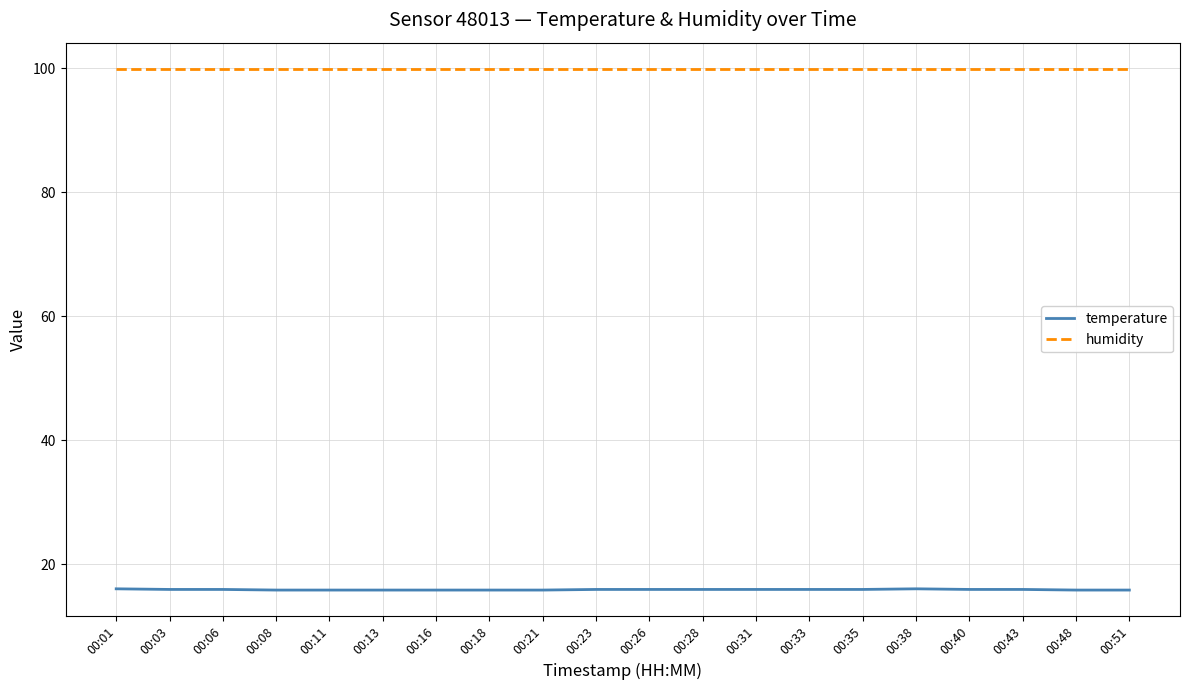

Rank the series by their average value, from lowest to highest.

temperature, humidity